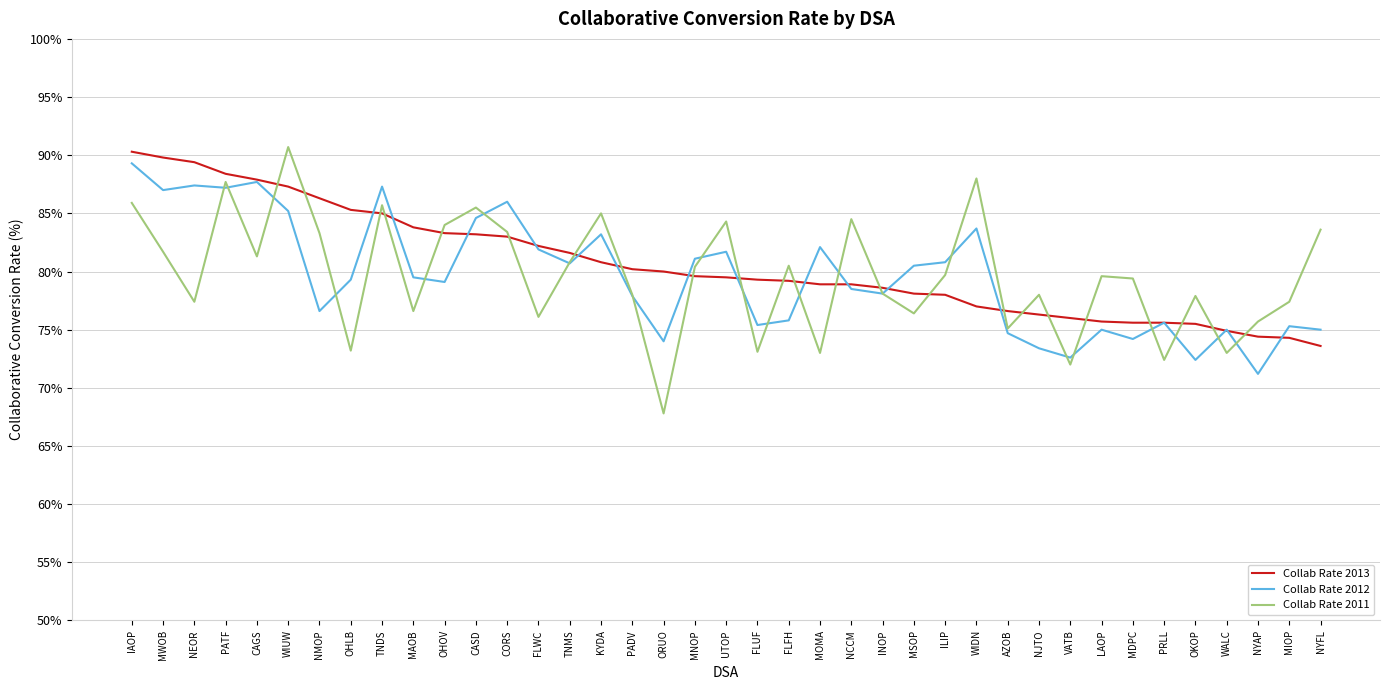

At which category is the sum across all series the highest?

IAOP